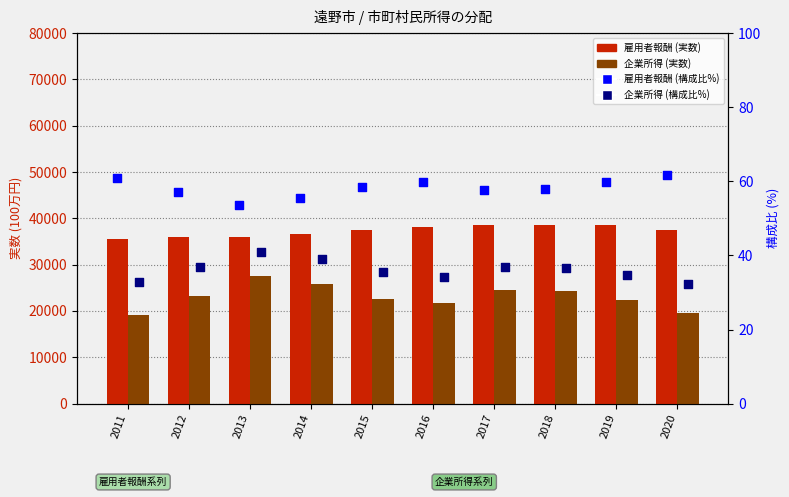

At which category is the sum across all series the highest?

2013